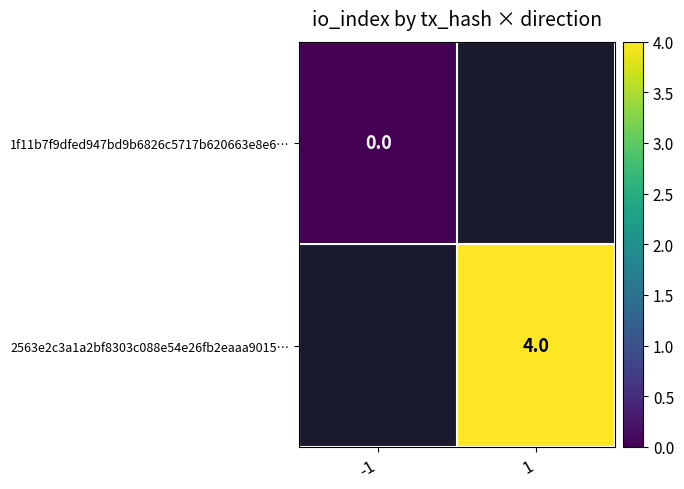

Is it true that 2563e2c3a1a2bf8303c088e54e26fb2eaaa9015… equals 4 at 1?

True